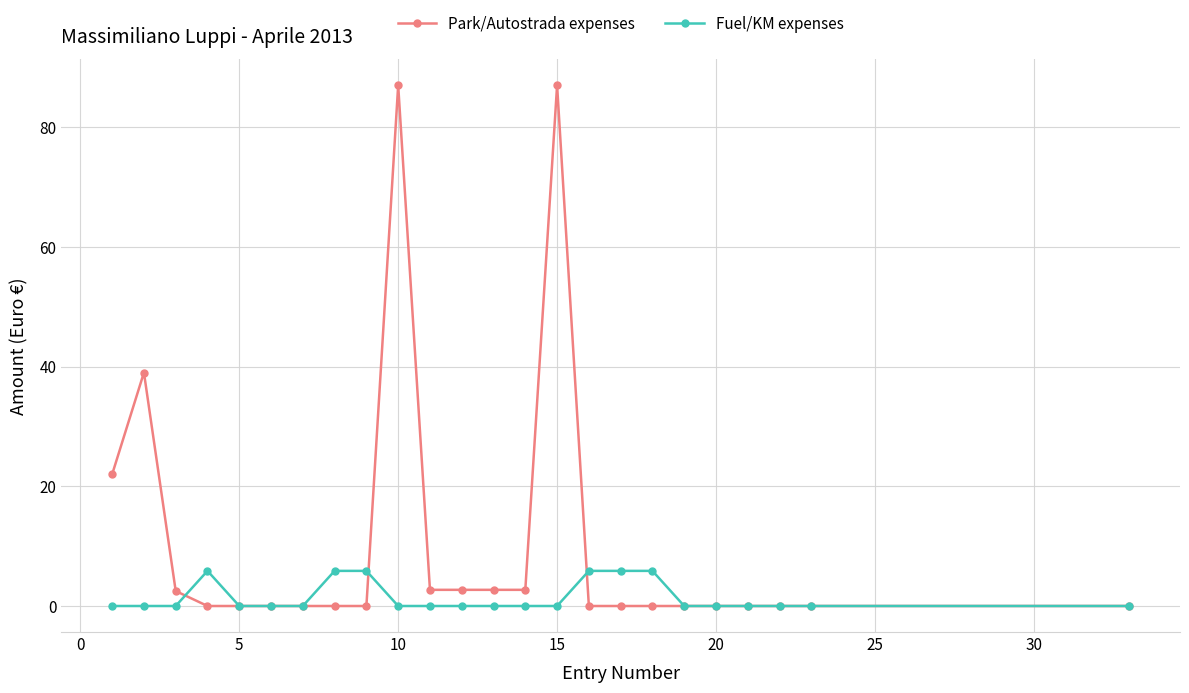

True or false: Park/Autostrada expenses has more than 1 points higher than both neighbors.

True